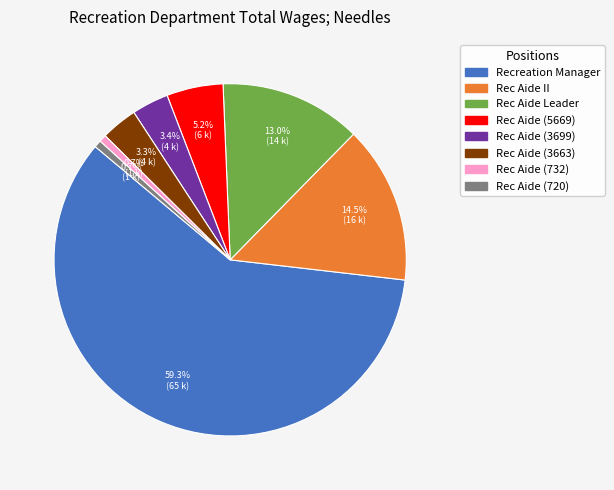

What percentage do Rec Aide (720) and Recreation Manager together represent?

59.9%